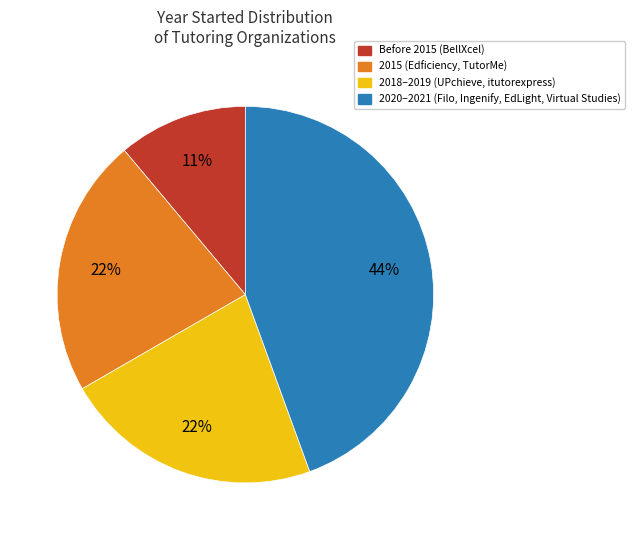

Is there a majority slice in this chart?

No